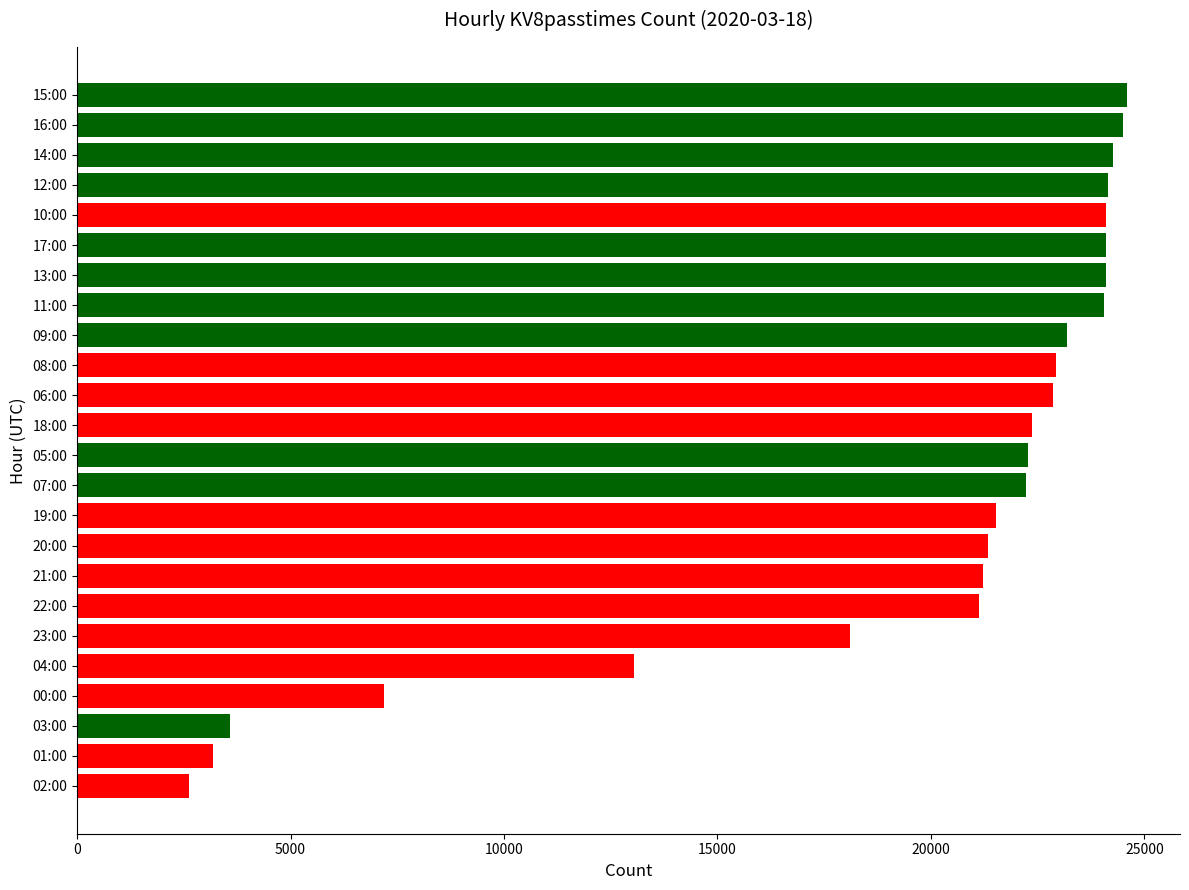

Which has a higher value, 22:00 or 02:00?

22:00